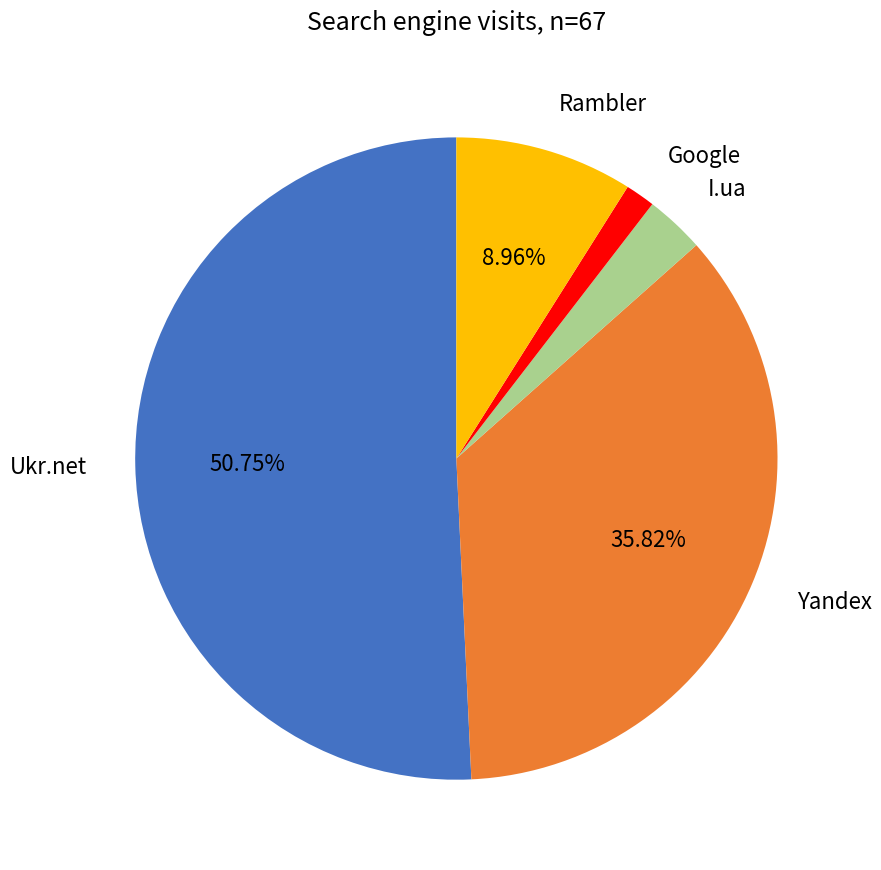

Is the sum of I.ua and Rambler greater than half?

No